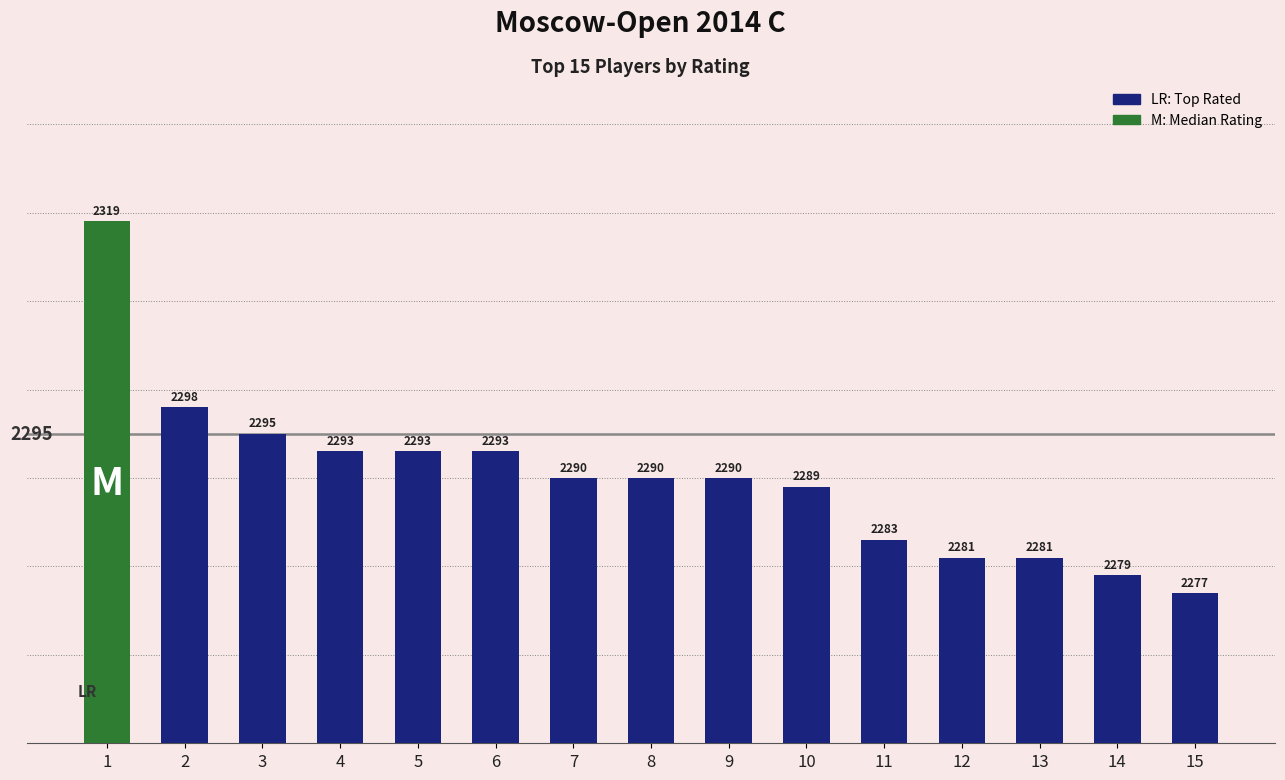

What is the ratio of the value at 4 to the value at 12?

1.0